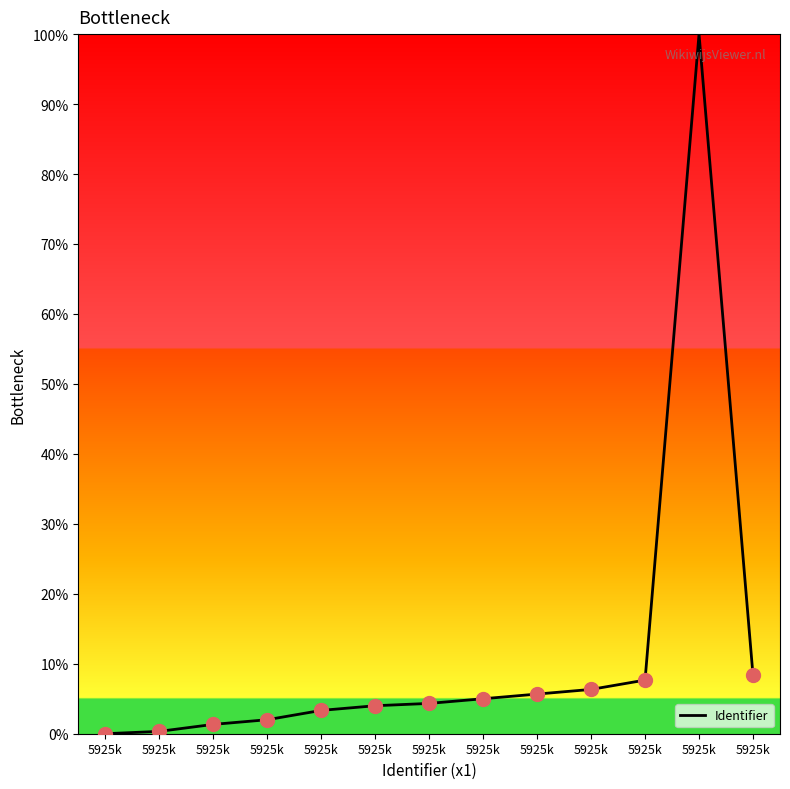

Reading right to left, what are all the values shown in this chart?

8.3	100.0	7.7	6.3	5.7	5.0	4.3	4.0	3.3	2.0	1.3	0.3	0.0